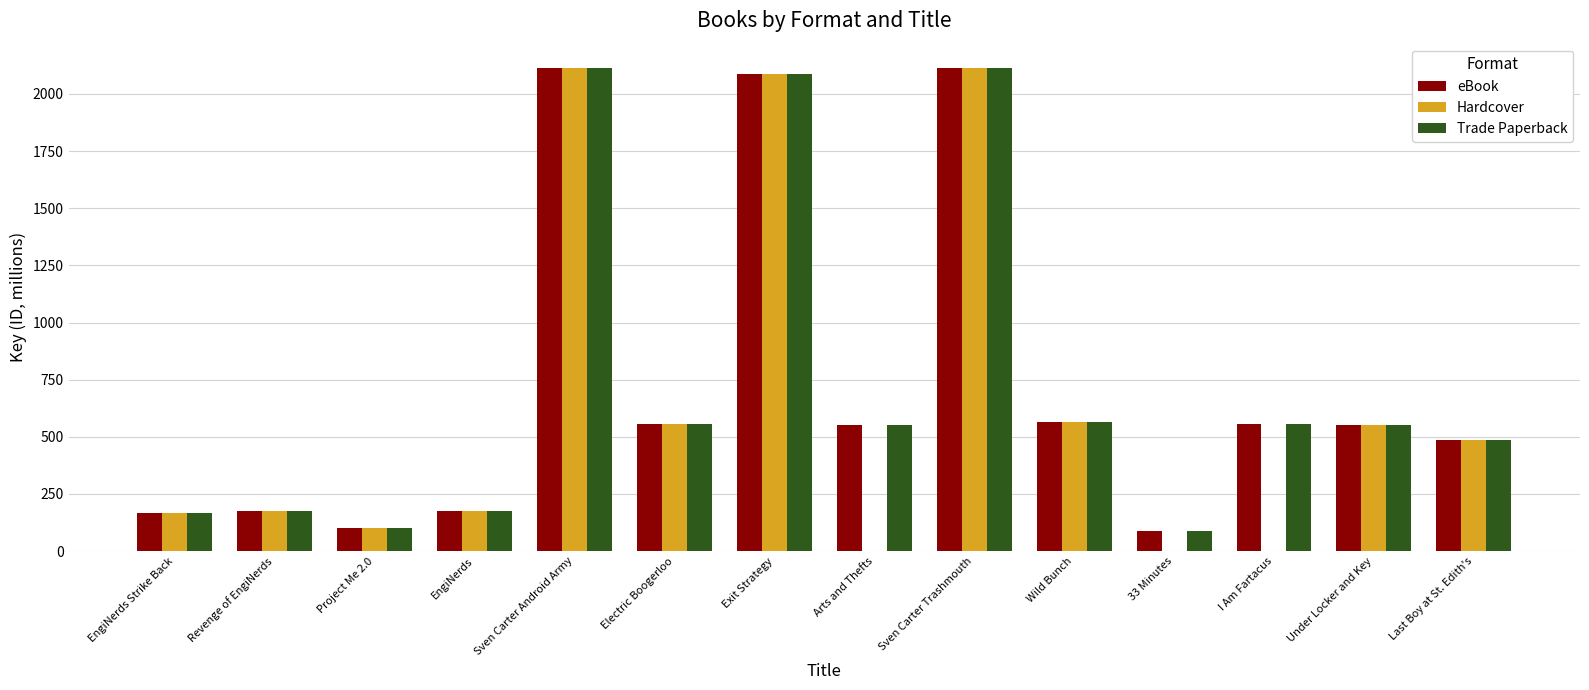

Is it true that eBook equals 241.7 at EngiNerds?

False